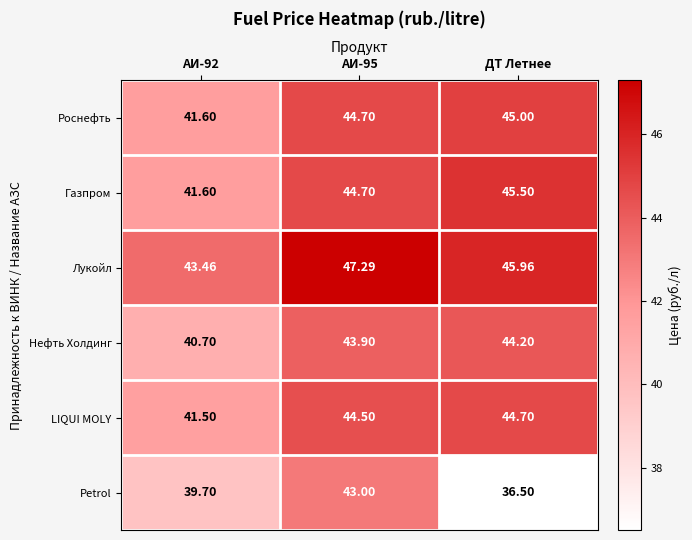

Which label corresponds to the largest value in the chart?

АИ-95